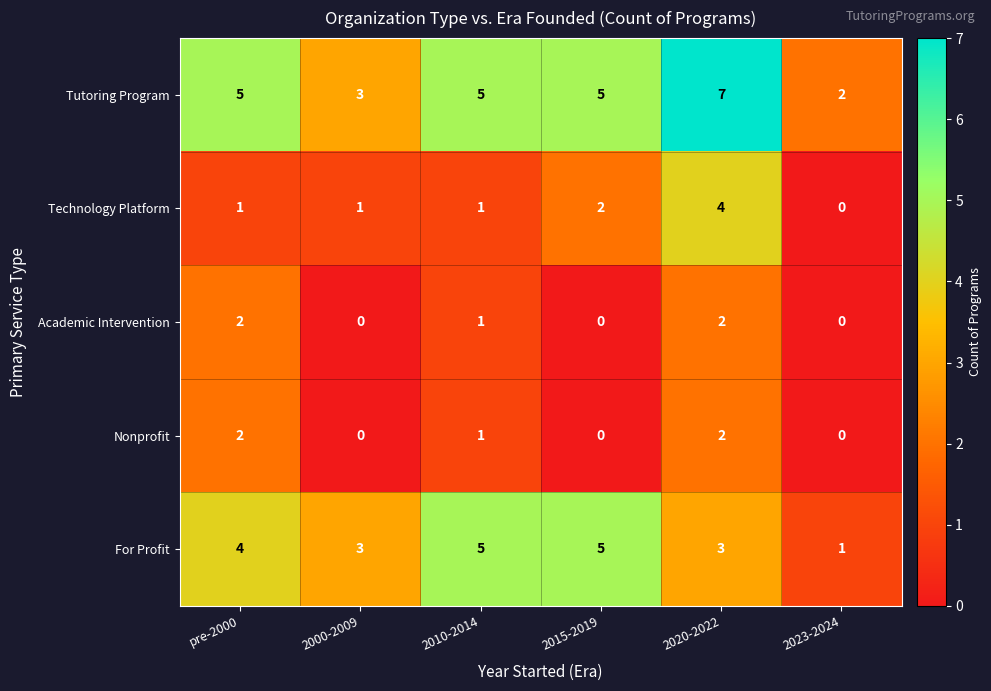

How many categories are shown in the chart?

6